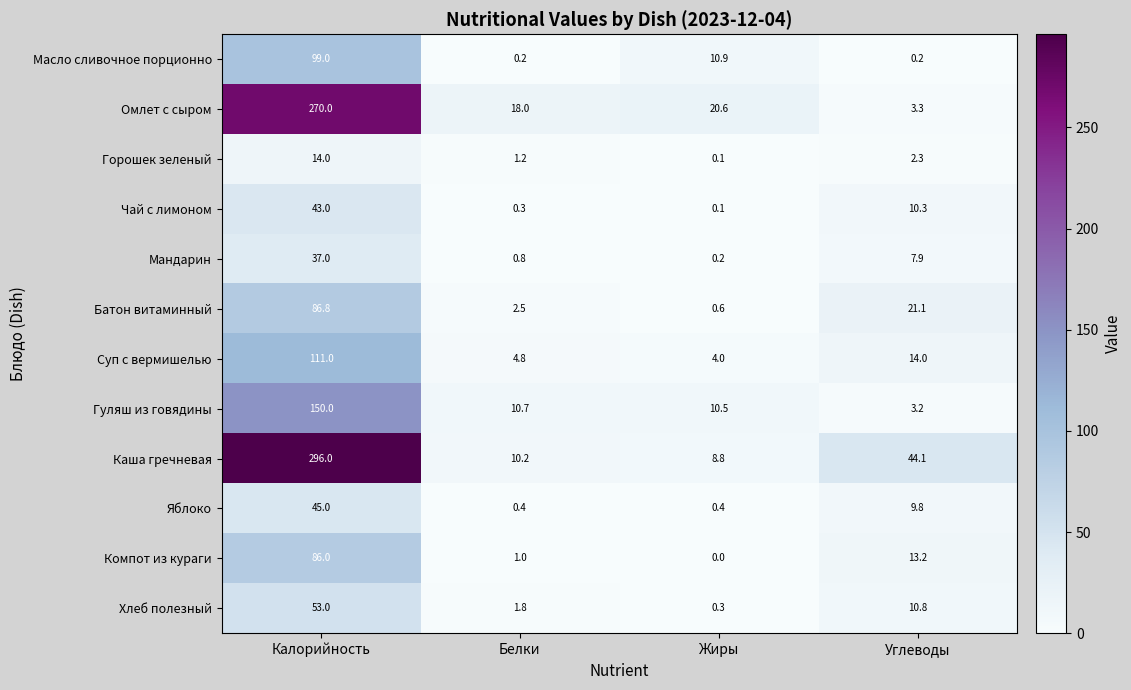

Is it true that Горошек зеленый equals 1.1 at Углеводы?

False